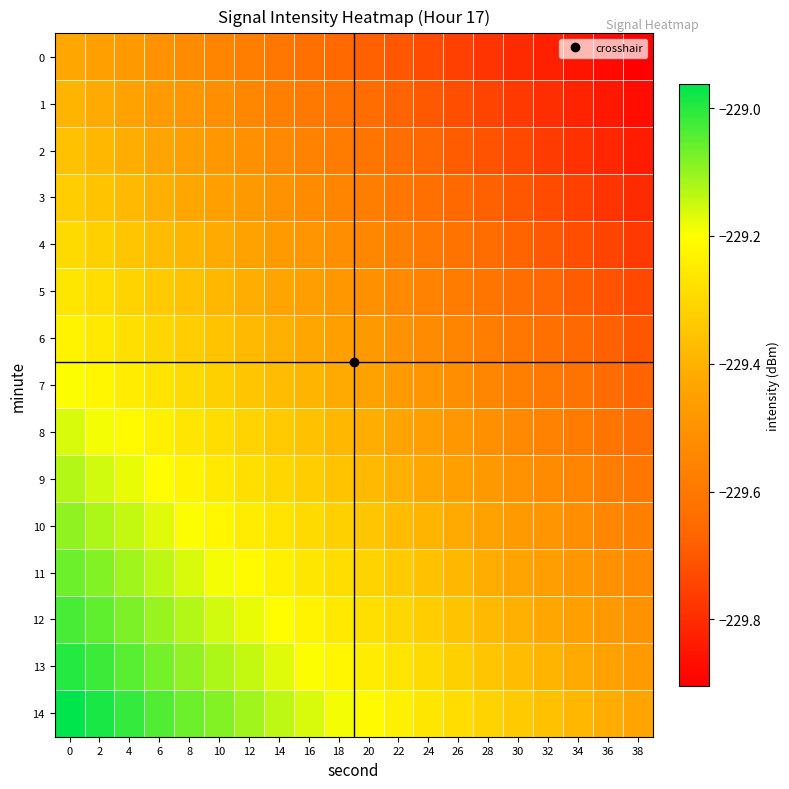

What is the total value across all series at 18?

-3441.3